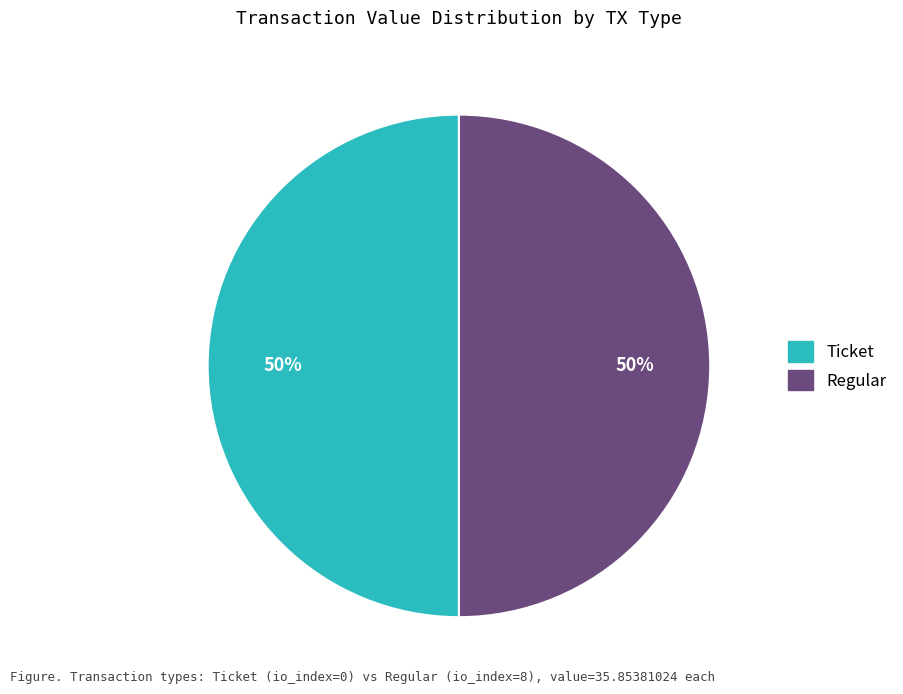

To the nearest percent, what is the average slice percentage?

50%